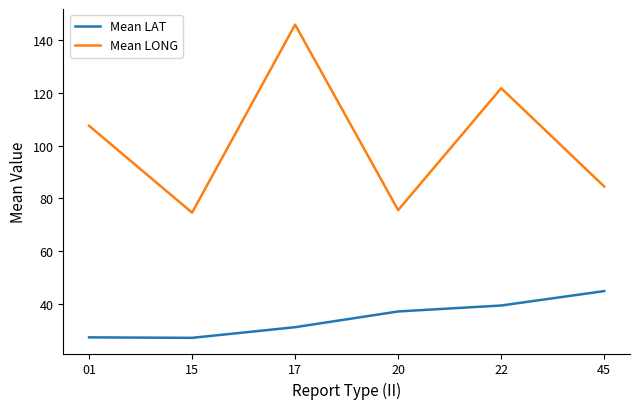

How many values in the Mean LAT series exceed 37?

3